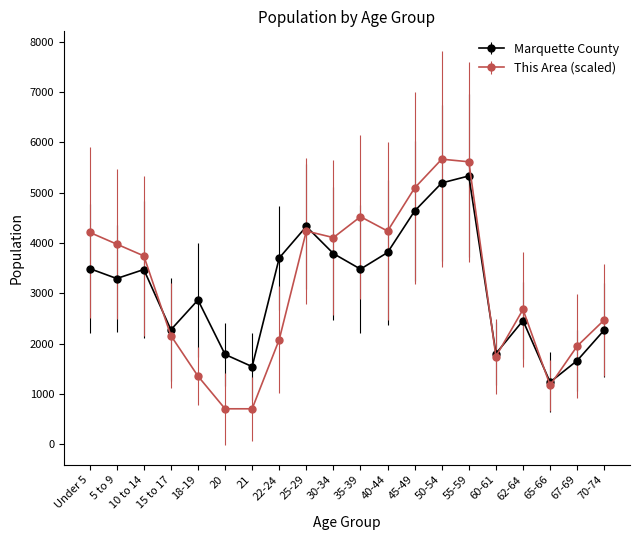

What is the label of the 10th point from the right?

35-39